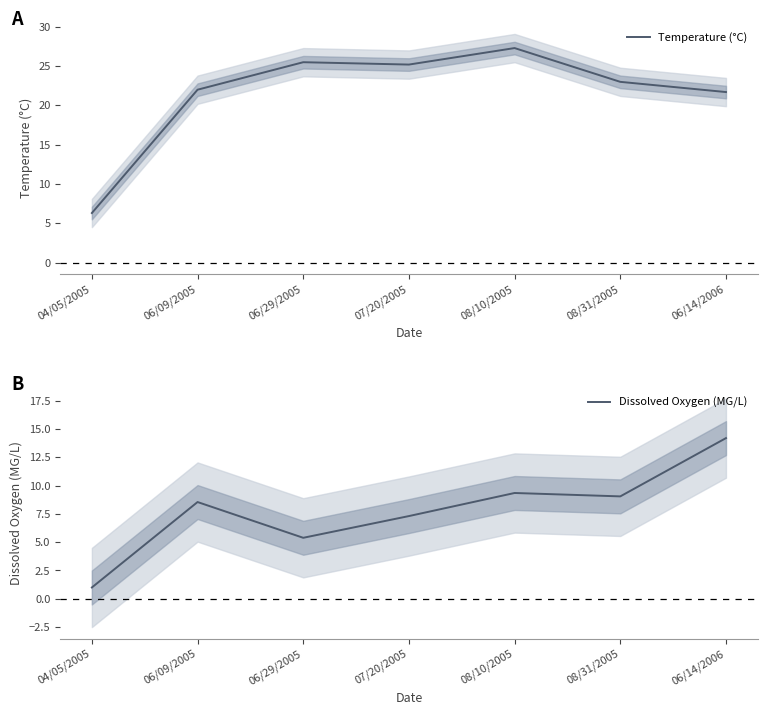

Is it true that Temperature (°C) equals 11.4 at 06/29/2005?

False